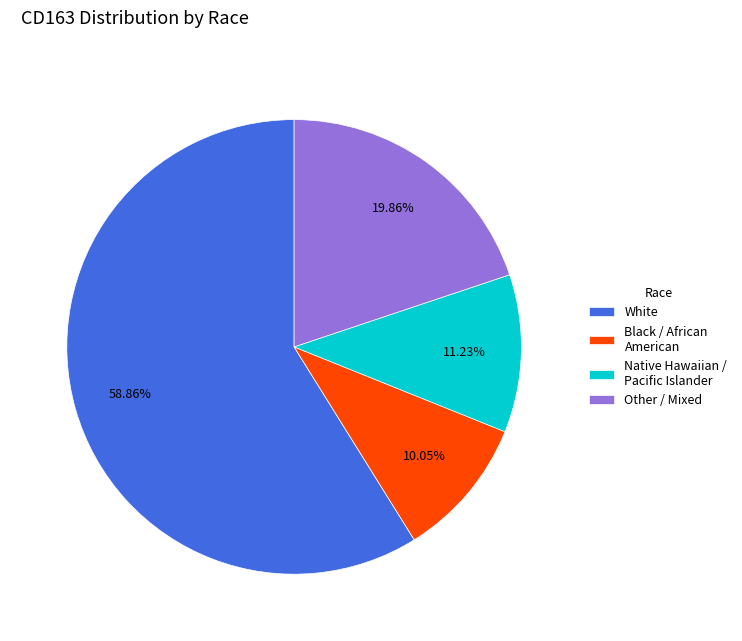

Count the number of slices in the pie.

4